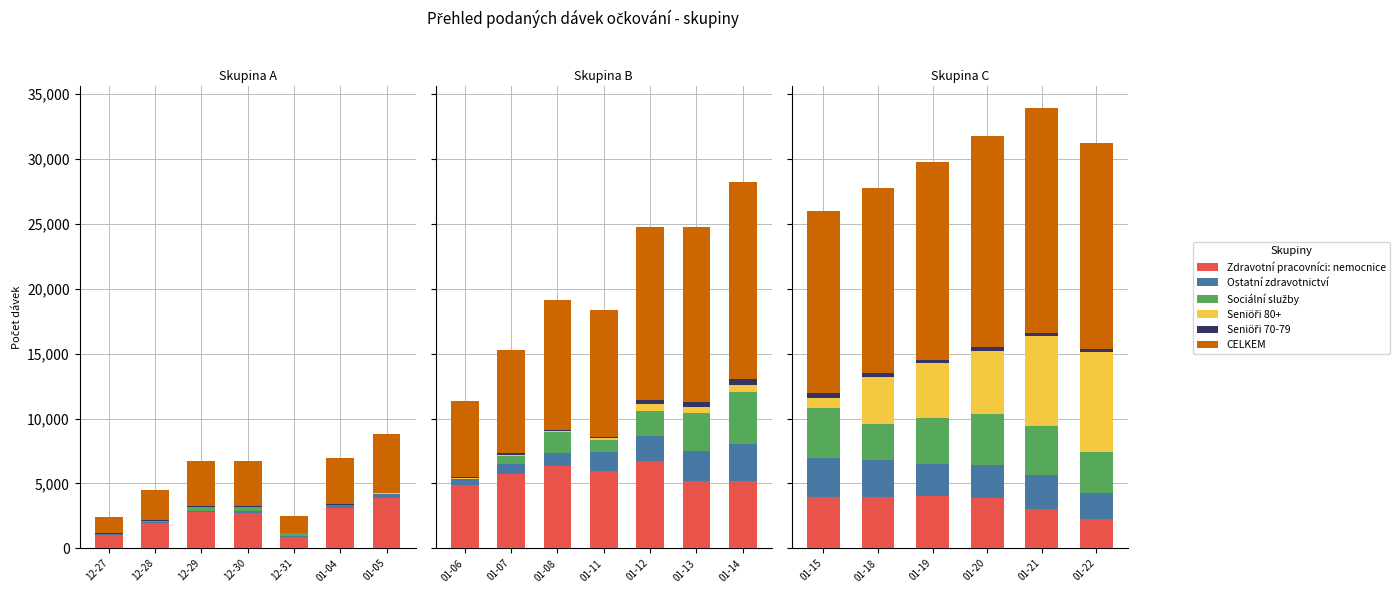

Is it true that Sociální služby equals 5529 at 01-22?

False